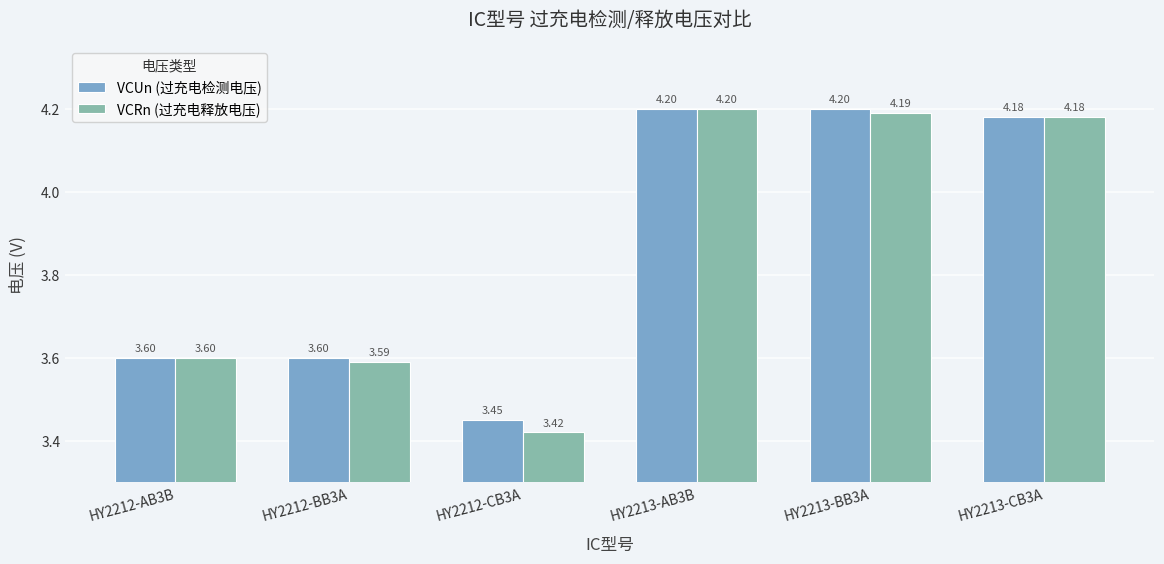

Rank the series by their average value, from lowest to highest.

VCRn (过充电释放电压), VCUn (过充电检测电压)